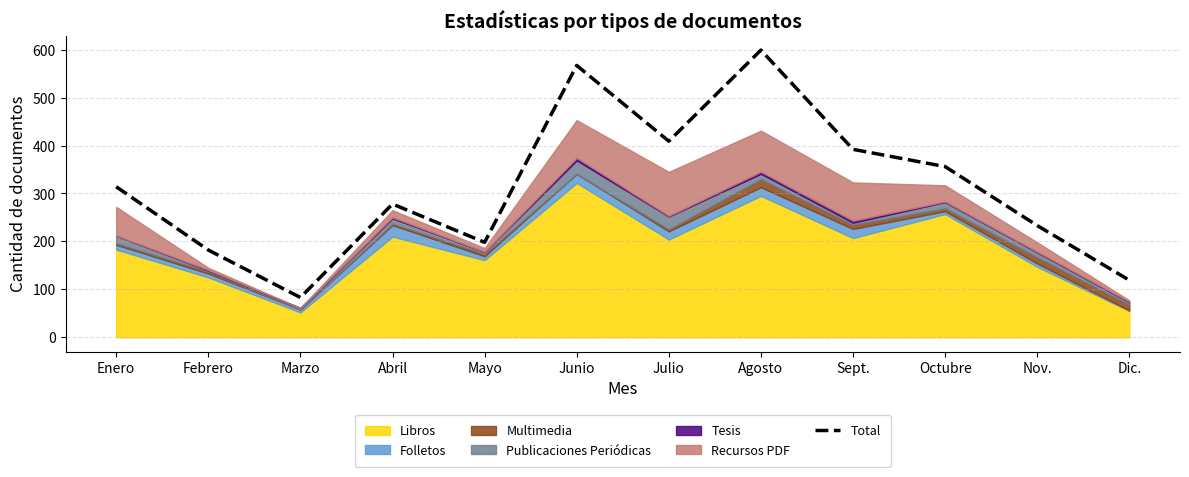

What is the ratio of the value at Dic. to the value at Febrero?

0.7